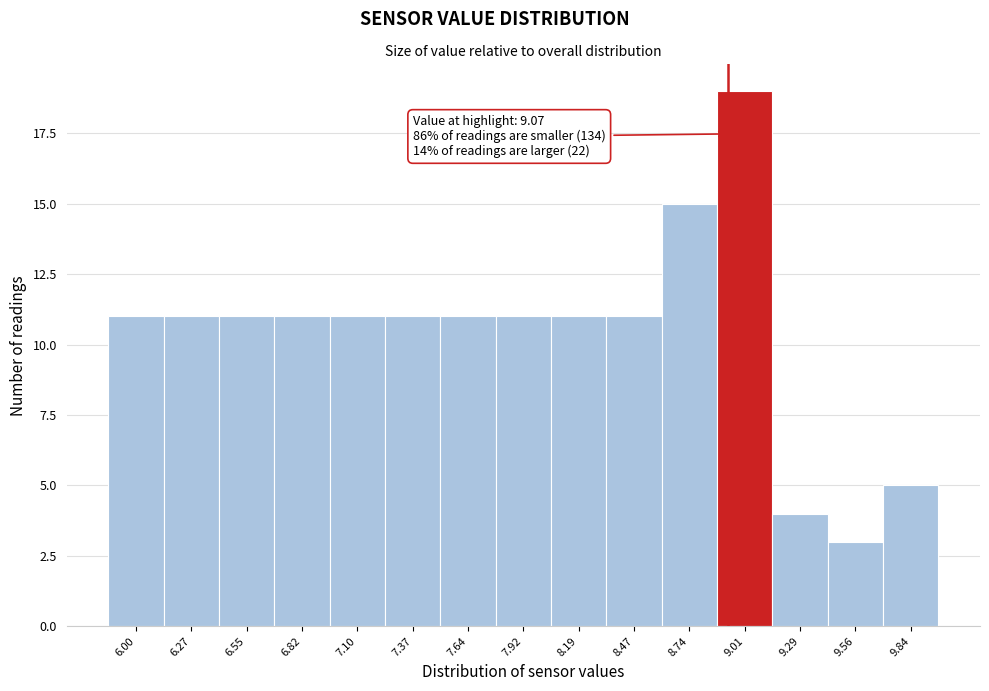

Reading right to left, extract all data points from this chart.

5	3	4	19	15	11	11	11	11	11	11	11	11	11	11